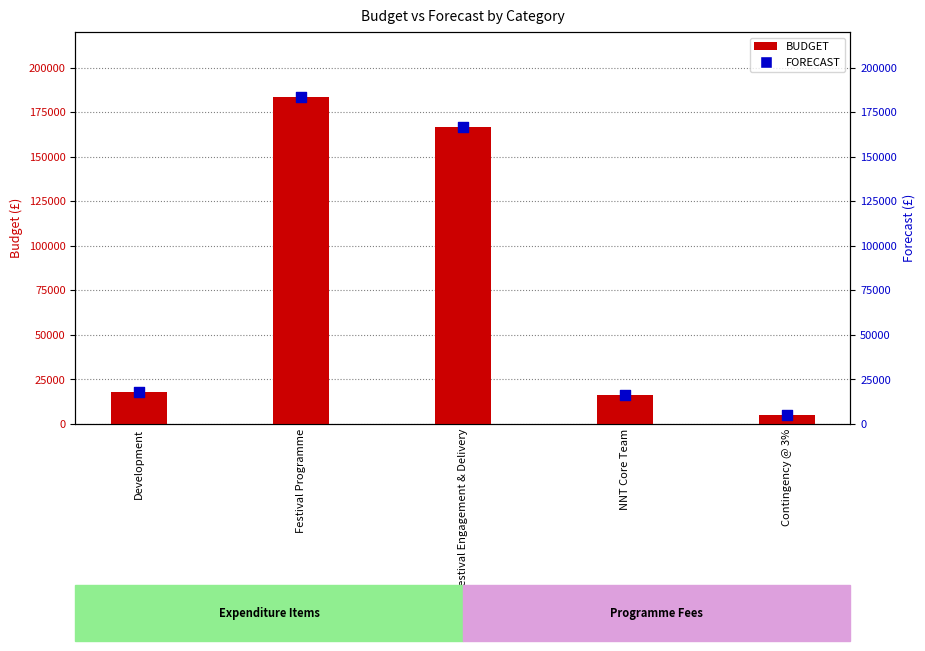

What are all the series names shown in the legend?

BUDGET, FORECAST